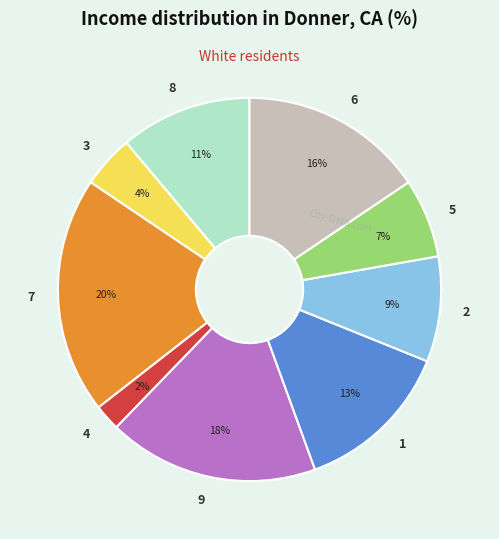

True or false: 1 accounts for 13% of the total.

True